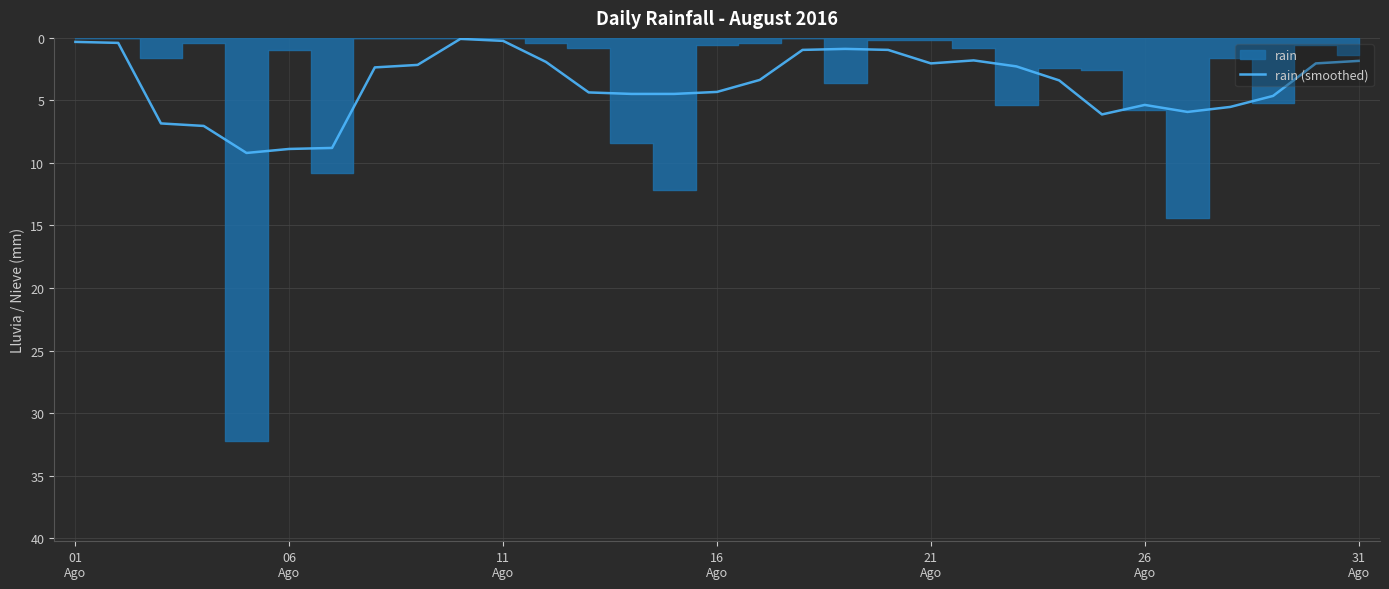

Reading left to right, list all the values displayed in this chart.

0.3	0.4	6.8	7.0	9.2	8.9	8.8	2.4	2.2	0.1	0.2	1.9	4.4	4.5	4.5	4.3	3.4	1.0	0.9	1.0	2.0	1.8	2.3	3.4	6.1	5.4	5.9	5.5	4.6	2.0	1.8